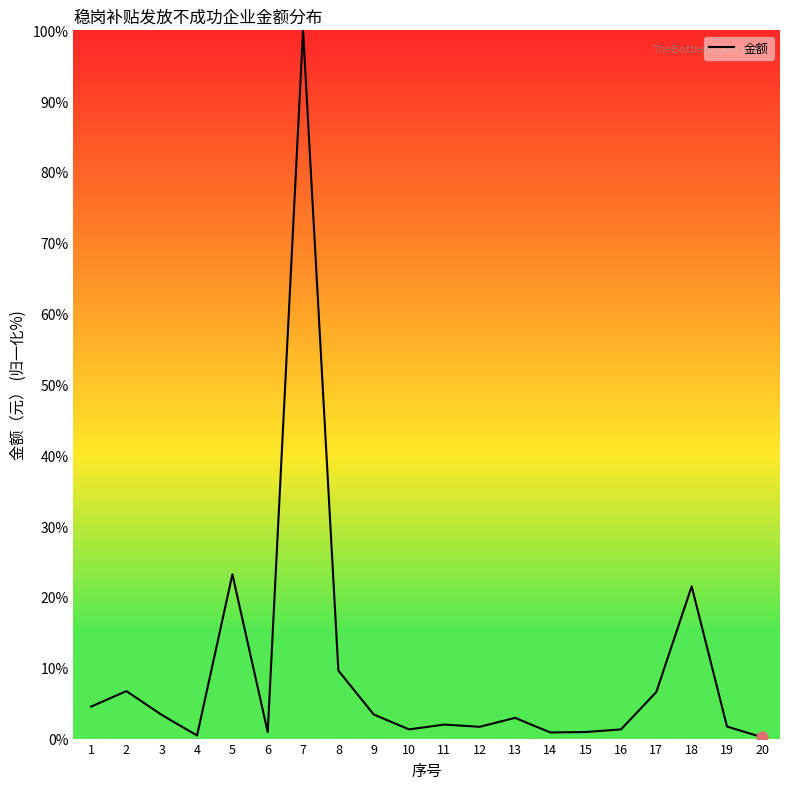

Approximately how many times larger is the value at 3 compared to 16?

2.6